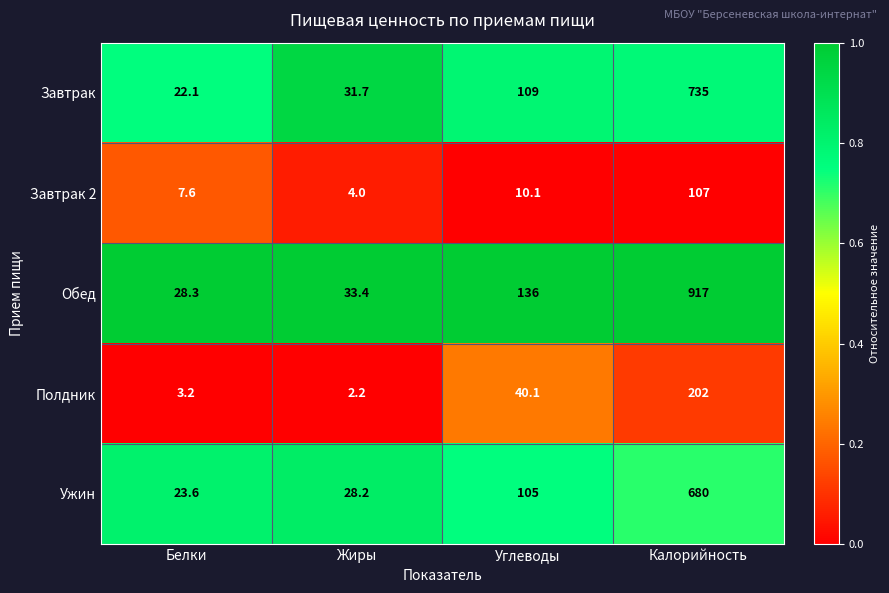

Reading right to left, extract all data points from this chart.

Завтрак: Калорийность=735.0	Углеводы=109.0	Жиры=31.7	Белки=22.1
Завтрак 2: Калорийность=107.0	Углеводы=10.1	Жиры=4.0	Белки=7.6
Обед: Калорийность=917.0	Углеводы=136.0	Жиры=33.4	Белки=28.3
Полдник: Калорийность=202.0	Углеводы=40.1	Жиры=2.2	Белки=3.2
Ужин: Калорийность=680.0	Углеводы=105.0	Жиры=28.2	Белки=23.6